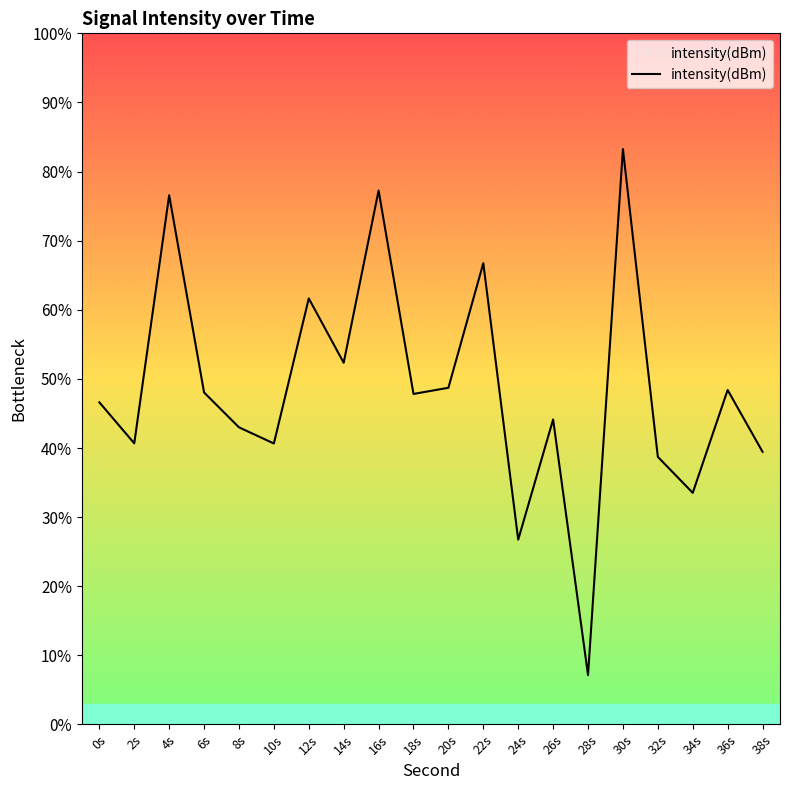

What is the label of the 10th point from the left?

18s